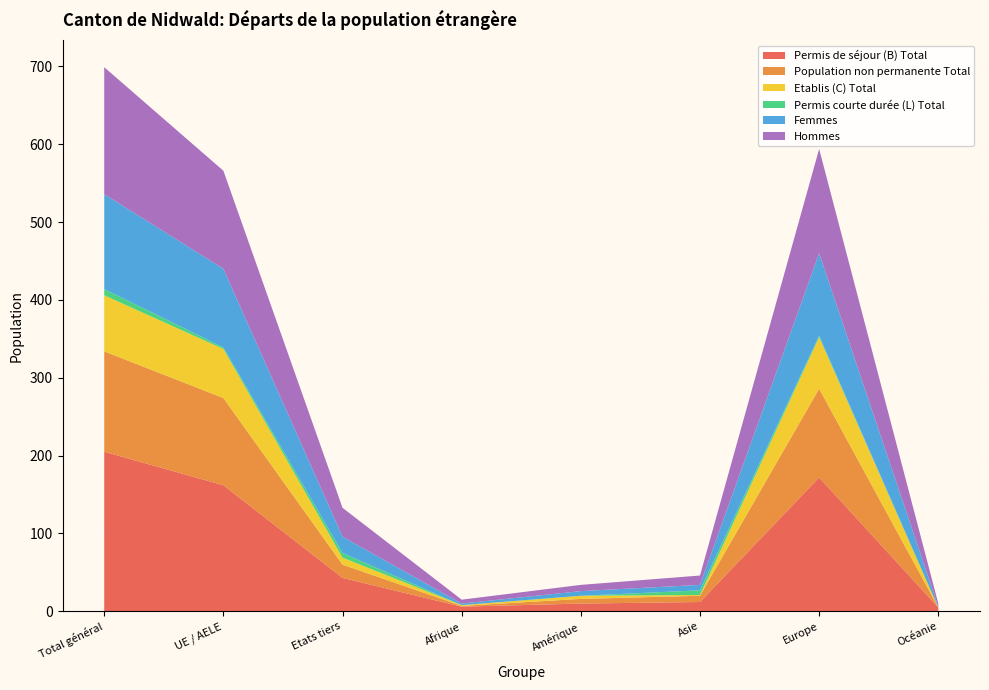

Reading left to right, extract all data points from this chart.

Permis de séjour (B) Total: Total général=205	UE / AELE=162	Etats tiers=43	Afrique=6	Amérique=10	Asie=12	Europe=172	Océanie=5
Population non permanente Total: Total général=129	UE / AELE=112	Etats tiers=17	Afrique=1	Amérique=6	Asie=8	Europe=114	Océanie=0
Etablis (C) Total: Total général=72	UE / AELE=63	Etats tiers=9	Afrique=1	Amérique=4	Asie=1	Europe=66	Océanie=0
Permis courte durée (L) Total: Total général=8	UE / AELE=2	Etats tiers=6	Afrique=0	Amérique=0	Asie=6	Europe=2	Océanie=0
Femmes: Total général=122	UE / AELE=101	Etats tiers=21	Afrique=2	Amérique=6	Asie=7	Europe=106	Océanie=1
Hommes: Total général=163	UE / AELE=126	Etats tiers=37	Afrique=5	Amérique=8	Asie=12	Europe=134	Océanie=4